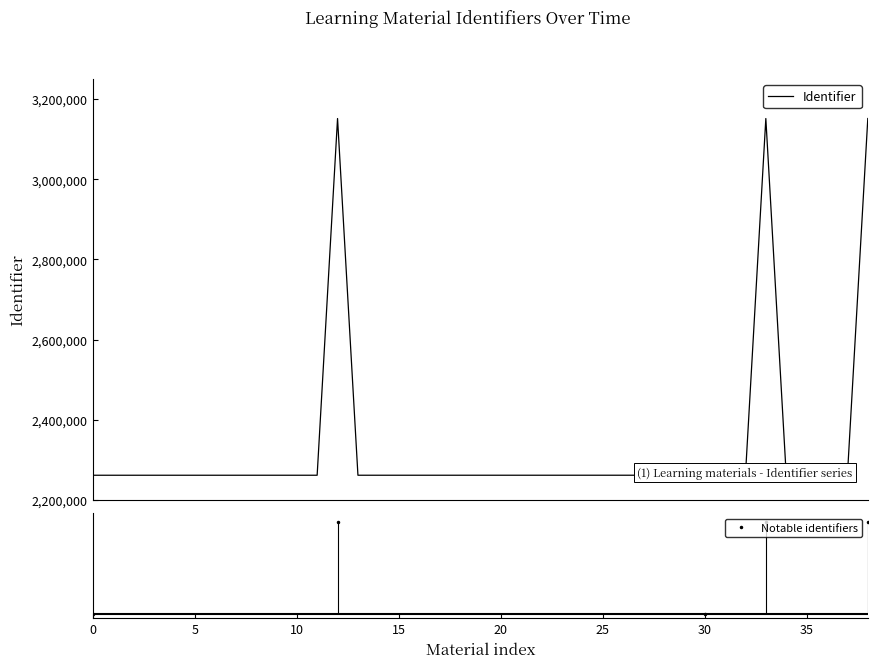

Where is the first local minimum?

13